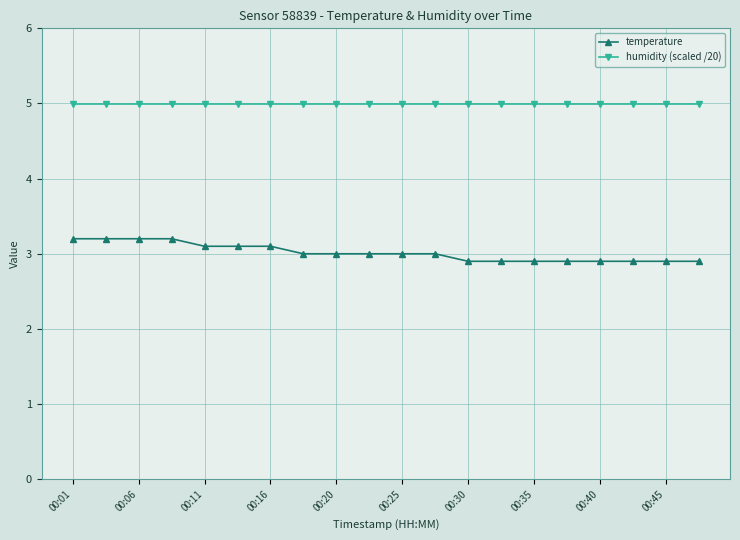

What is the smallest value displayed?

2.9